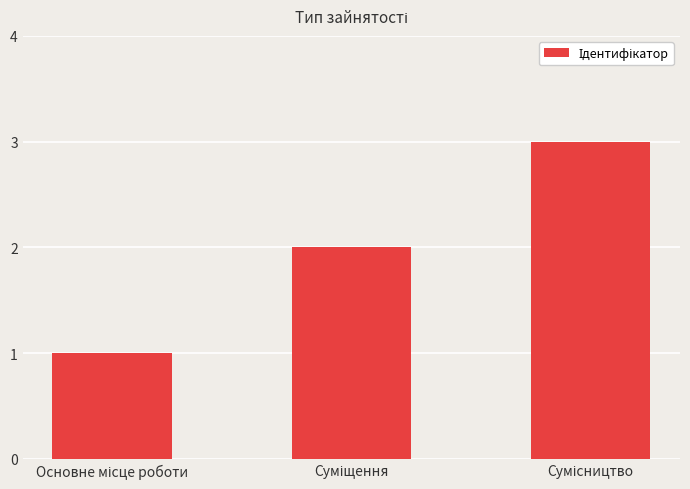

What is the sum of all values?

6